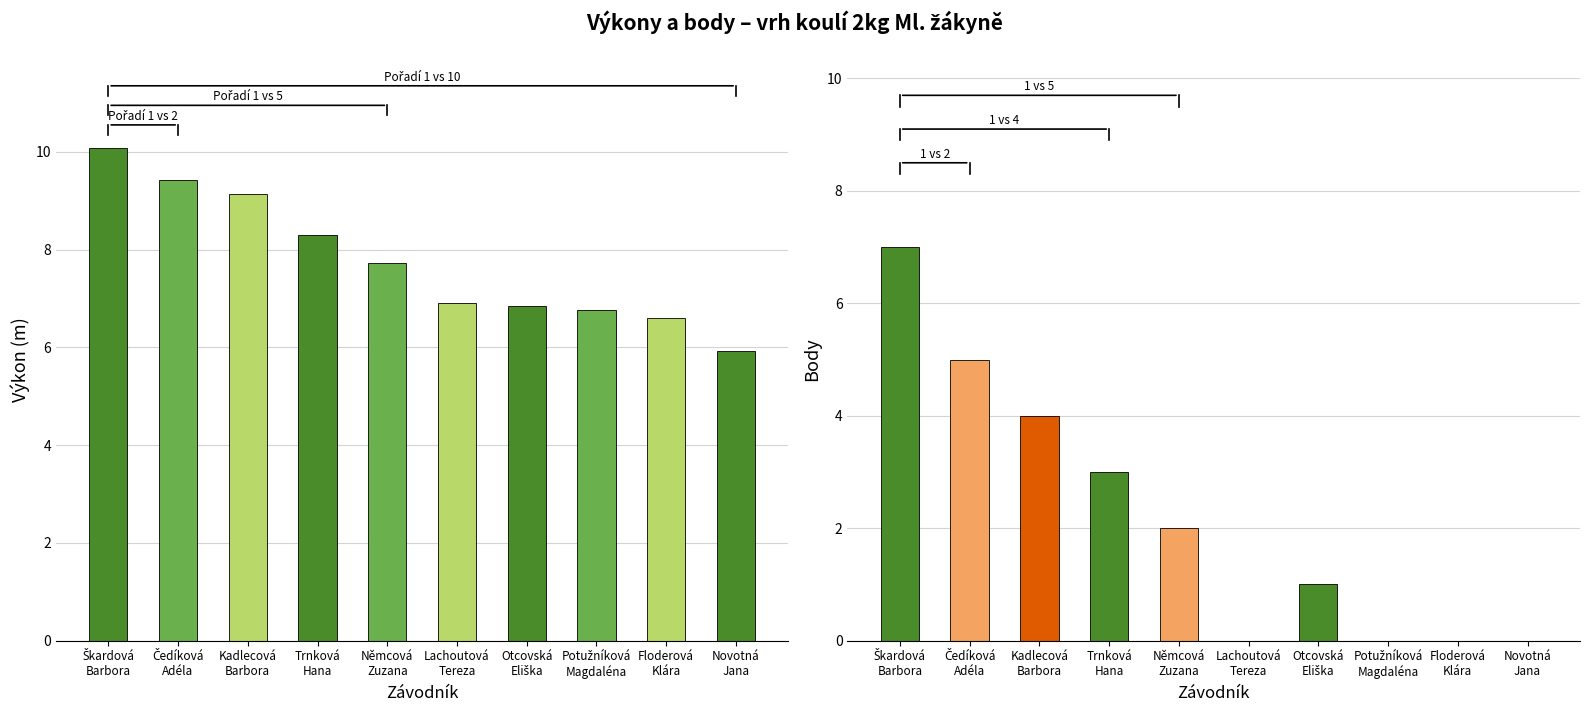

What are all the series names shown in the legend?

Výkon, Body